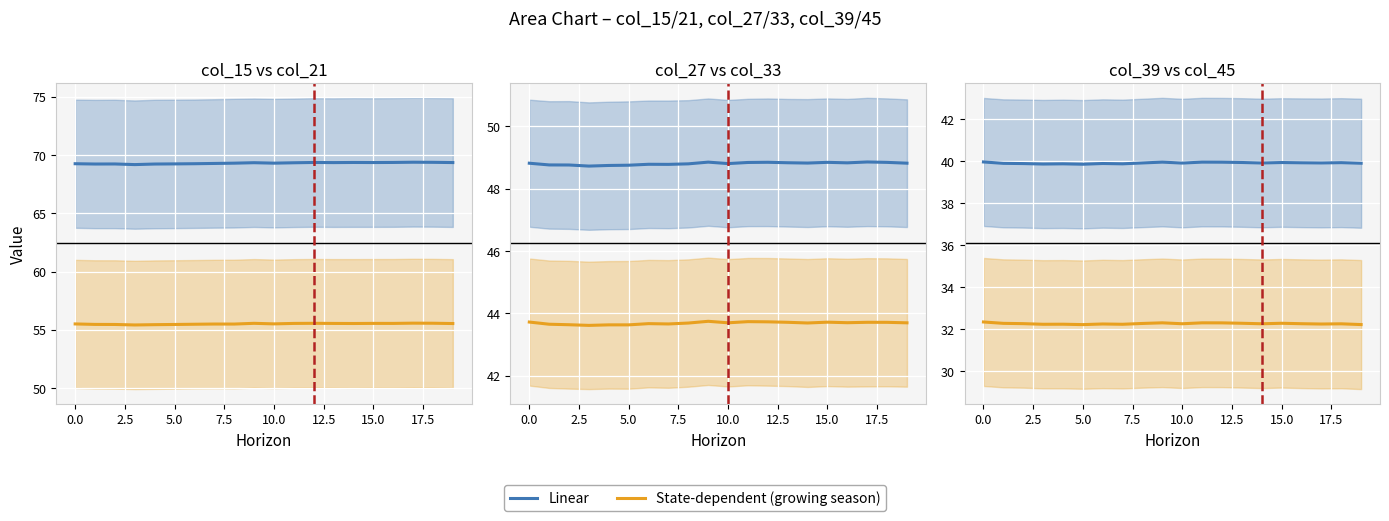

True or false: Linear has a value of 39.9 at 17.

True